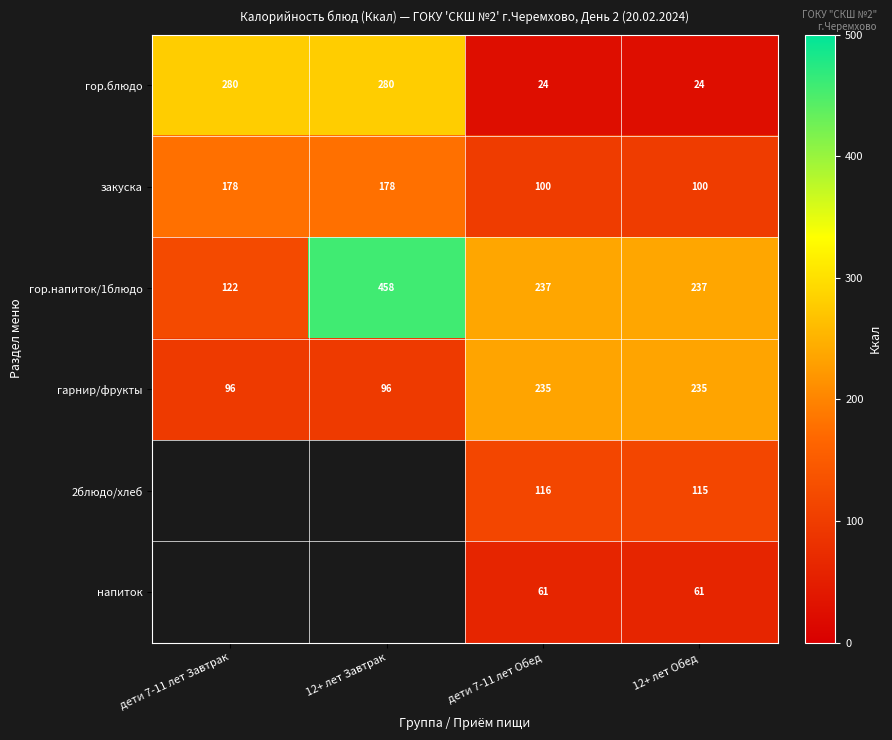

Which category has the highest value across all series?

12+ лет Завтрак